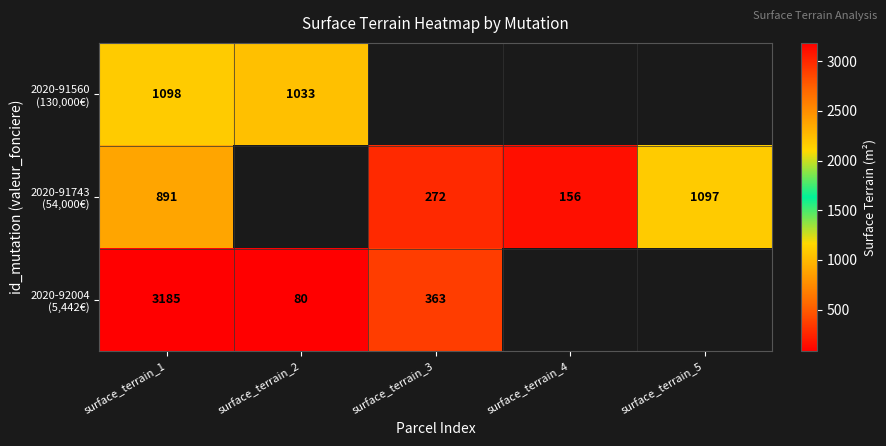

What is the total value across all series at surface_terrain_1?

5174